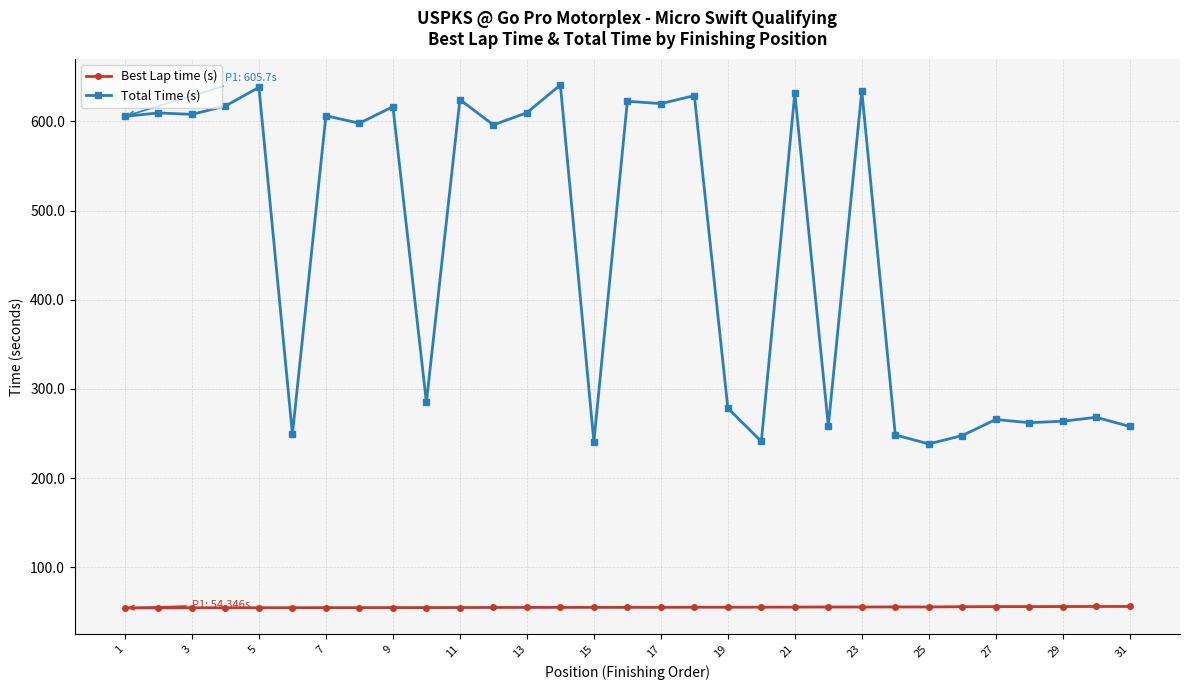

What is the difference between the maximum and minimum values in the Total Time (s) series?

402.6